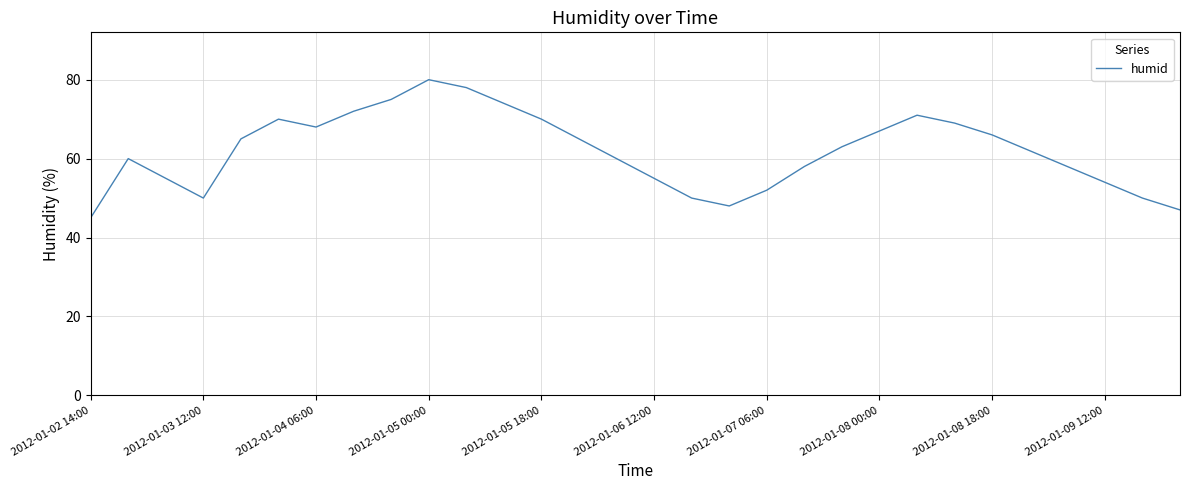

How many interior local peaks (higher than both neighbors) does the data have?

4